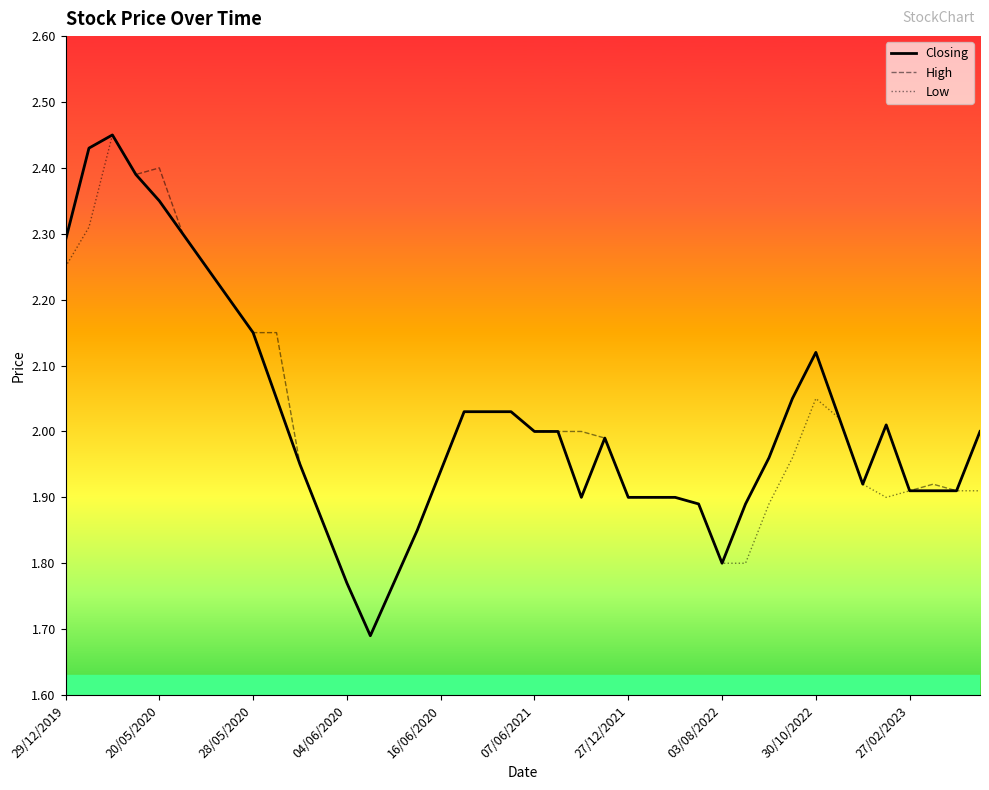

What is the minimum value shown in the chart?

1.7